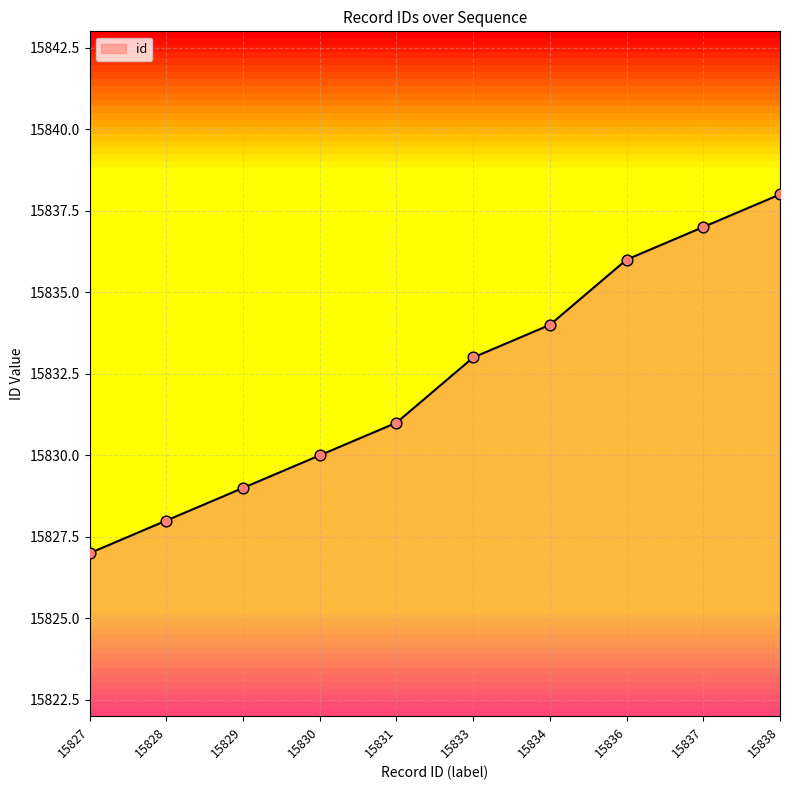

Approximately how many times larger is the value at 15833 compared to 15834?

1.0